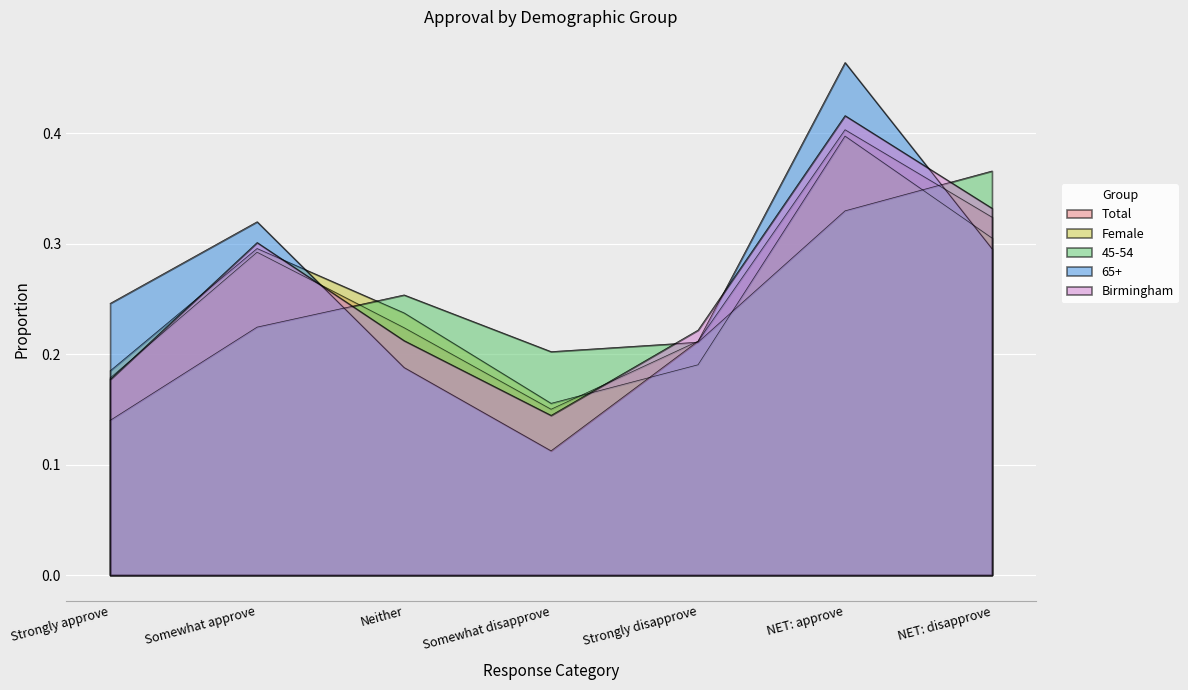

What is the value of the 45-54 point at the 7th from the left?

0.4